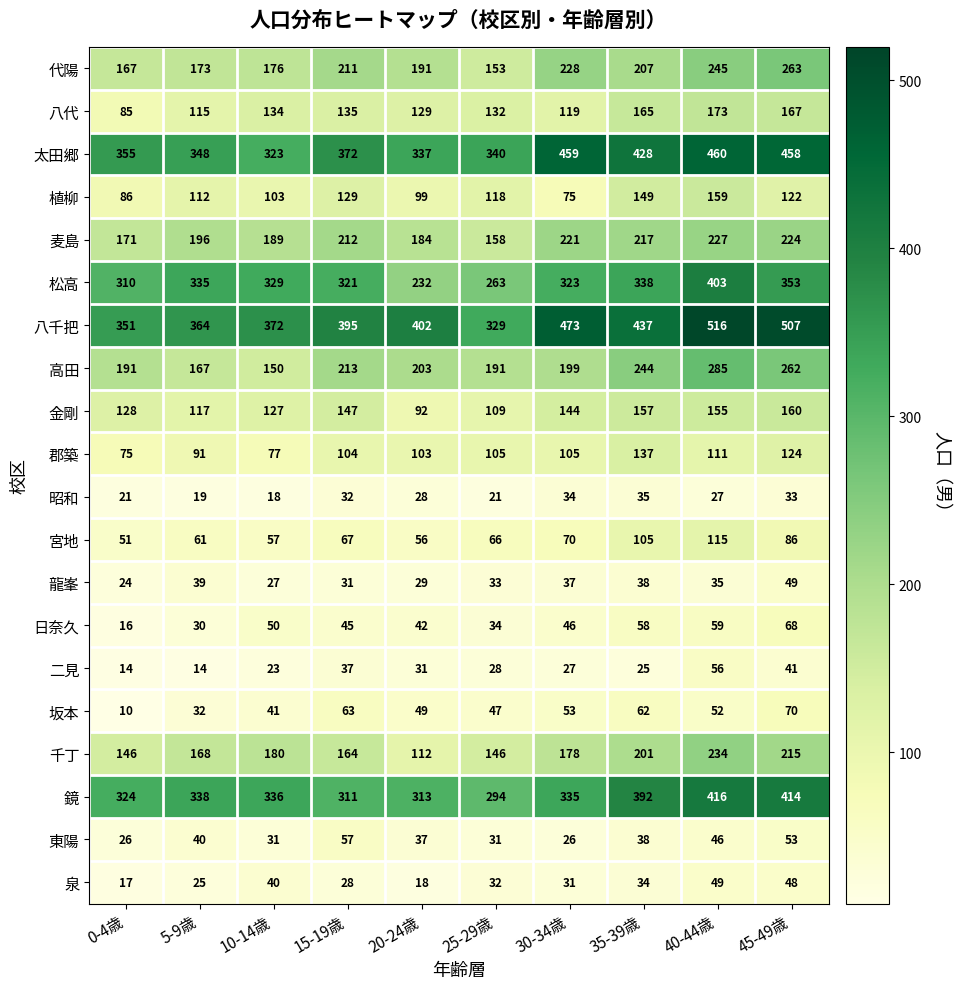

What is the total value across all series at 15-19歳?

3074